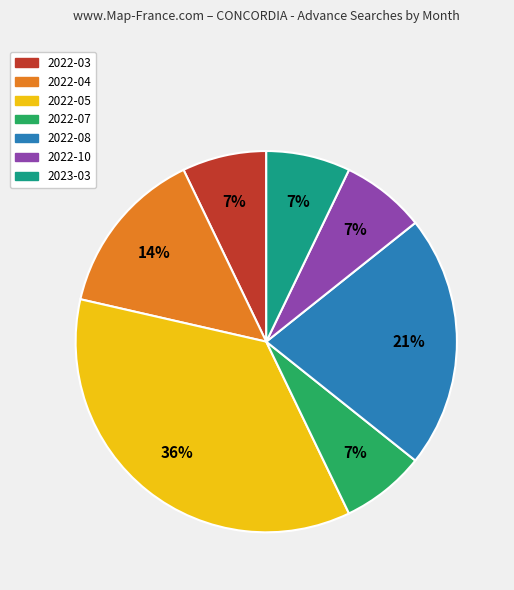

Is the sum of 2022-07 and 2022-05 greater than half?

No